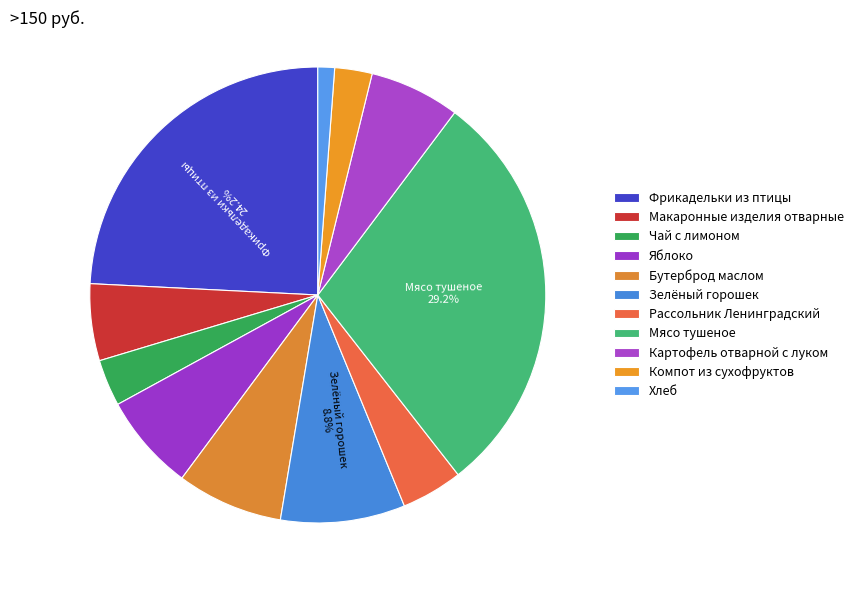

What portion of the pie excludes Рассольник Ленинградский?

95.6%